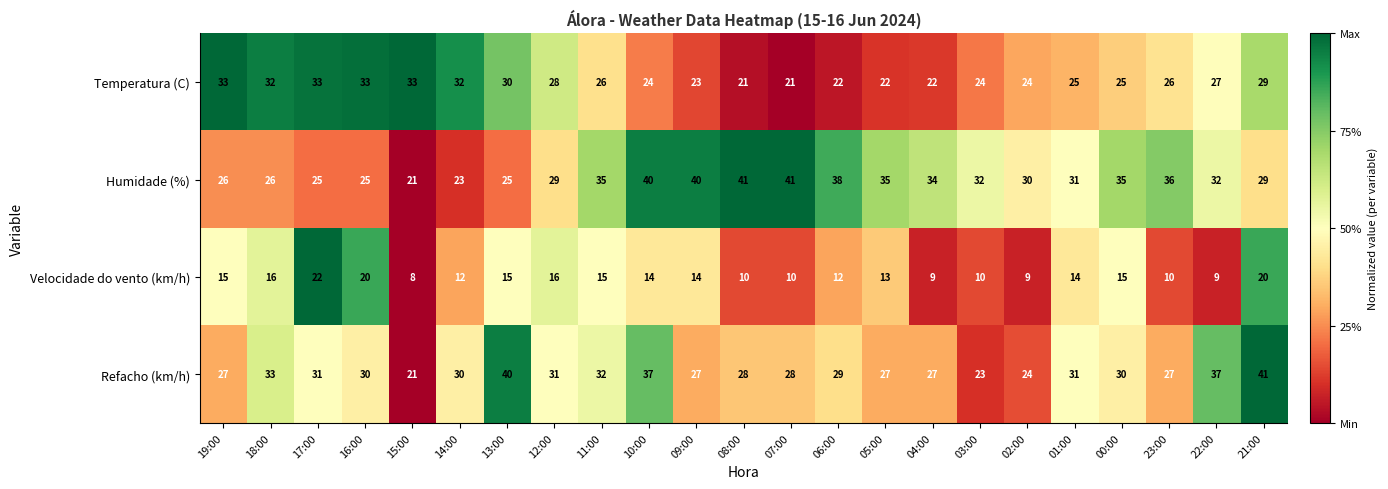

What is the average value of the Velocidade do vento (km/h) series?

13